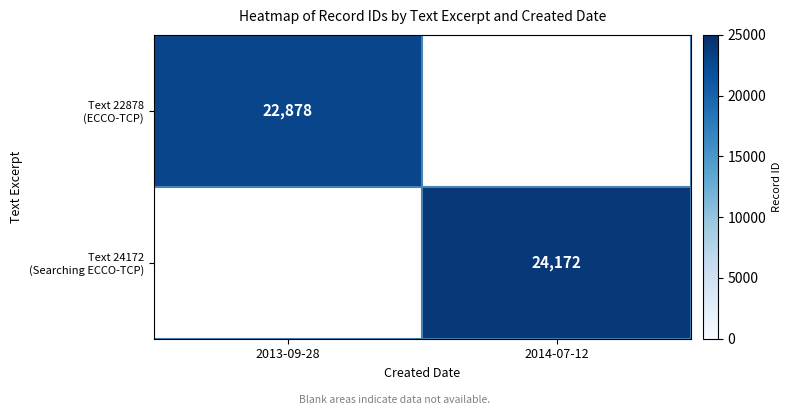

At which label does Text 22878 (ECCO-TCP) reach its peak?

2013-09-28